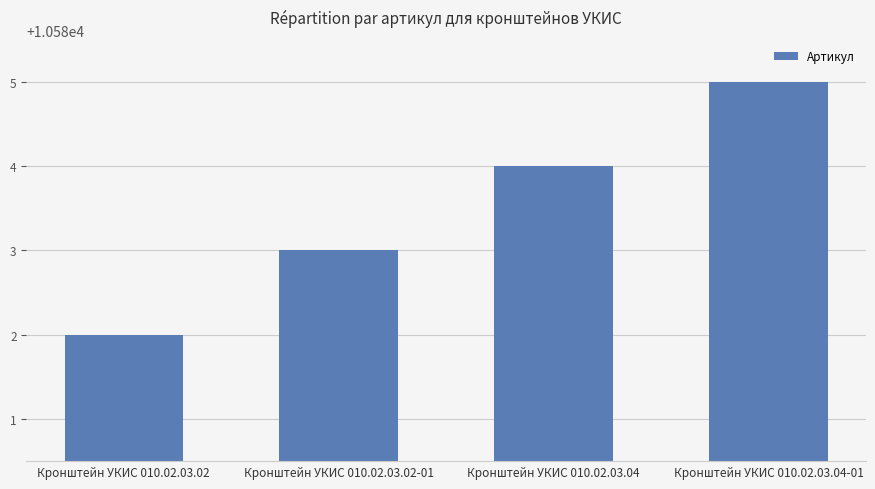

How many values are between 10583 and 10585?

3